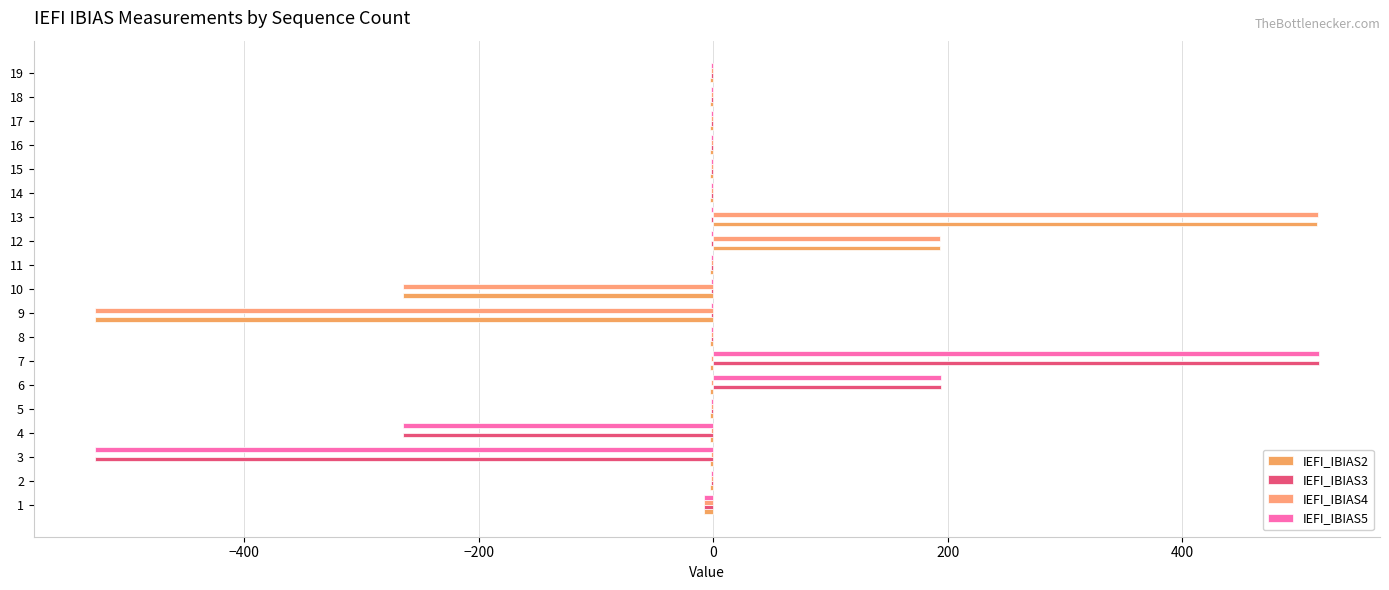

What are all the series names shown in the legend?

IEFI_IBIAS2, IEFI_IBIAS3, IEFI_IBIAS4, IEFI_IBIAS5